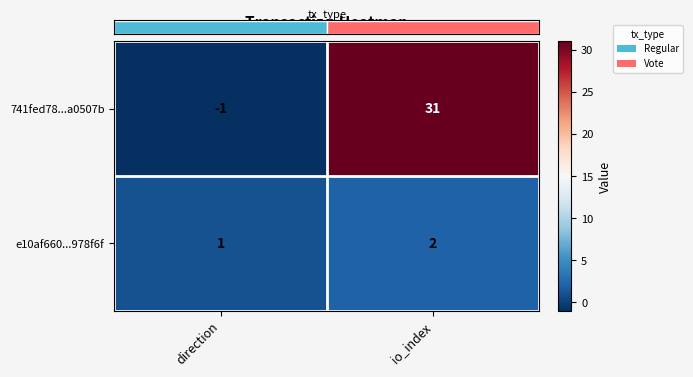

At which category is the sum across all series the highest?

io_index